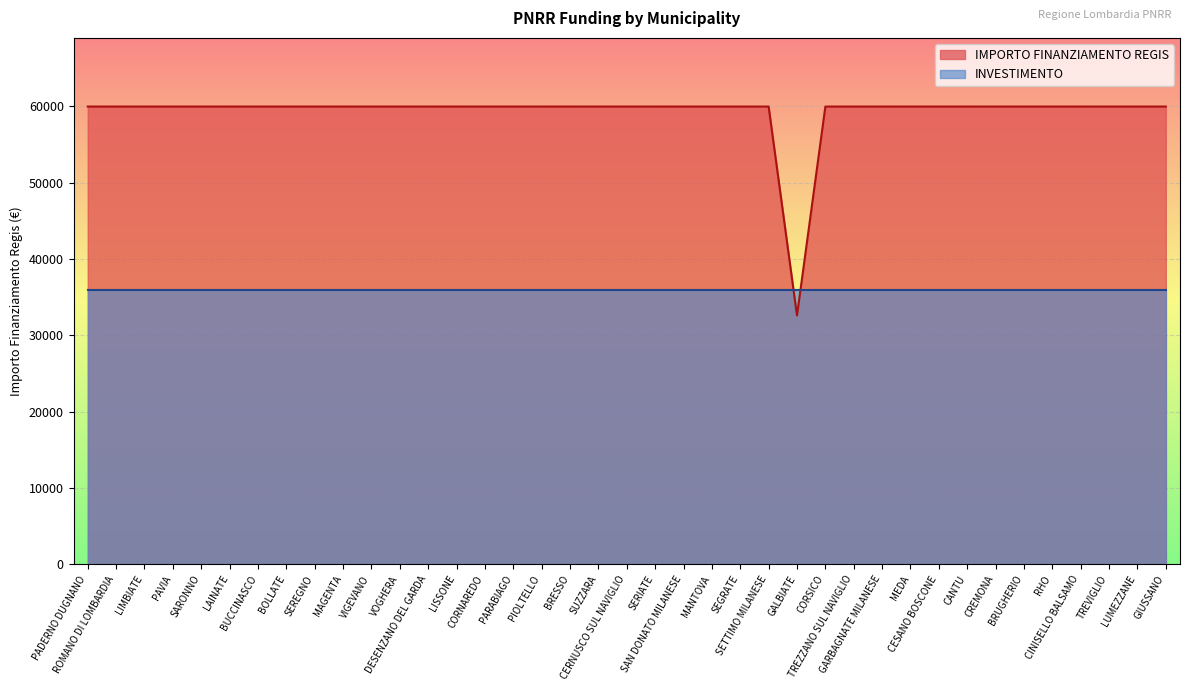

Reading left to right, extract all data points from this chart.

59966	59966	59966	59966	59966	59966	59966	59966	59966	59966	59966	59966	59966	59966	59966	59966	59966	59966	59966	59966	59966	59966	59966	59966	59966	32589	59966	59966	59966	59966	59966	59966	59966	59966	59966	59966	59966	59966	59966